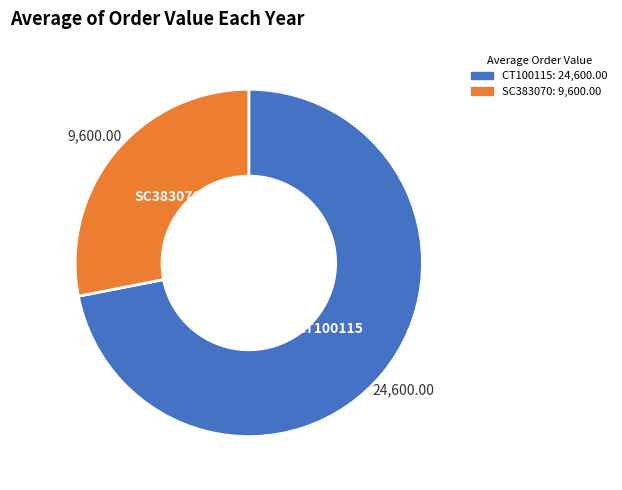

Rank the categories by value from highest to lowest.

CT100115, SC383070